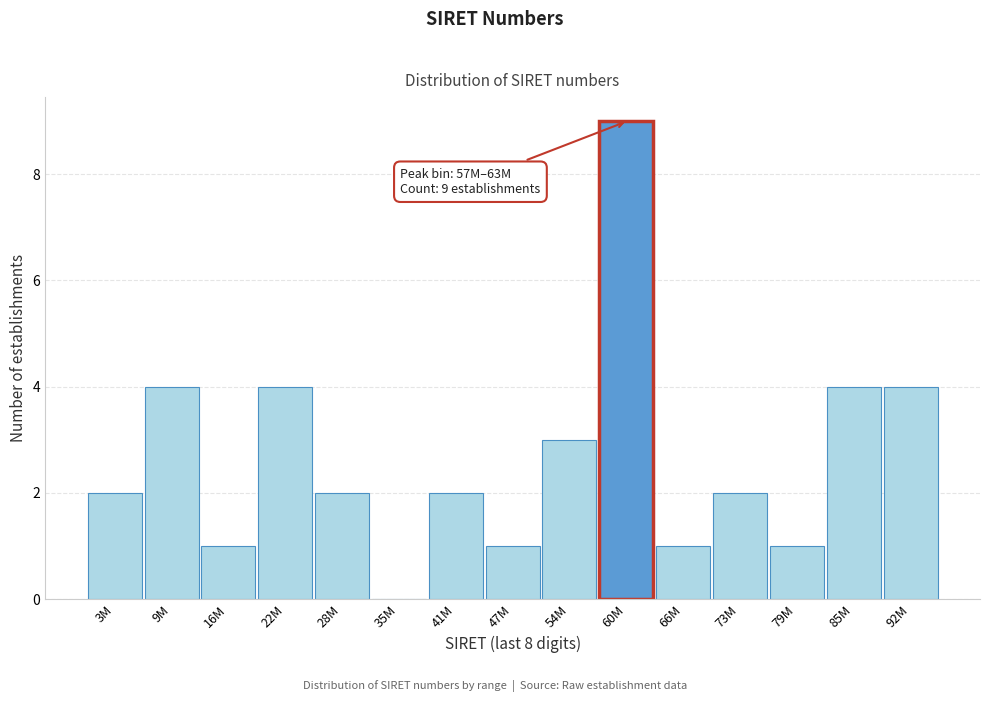

Reading right to left, extract all data points from this chart.

92M=4	85M=4	79M=1	73M=2	66M=1	60M=9	54M=3	47M=1	41M=2	35M=0	28M=2	22M=4	16M=1	9M=4	3M=2